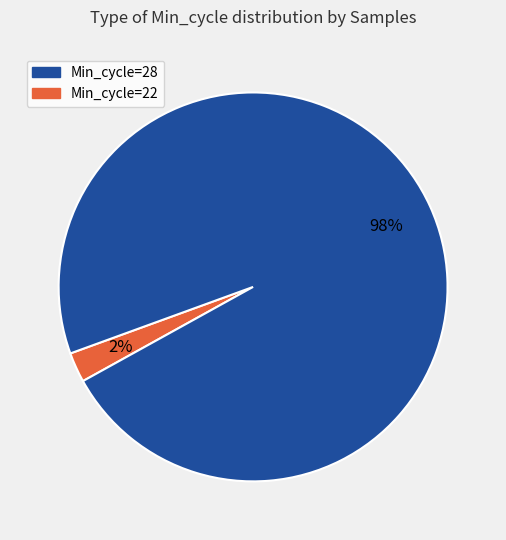

How many segments does this pie chart have?

2